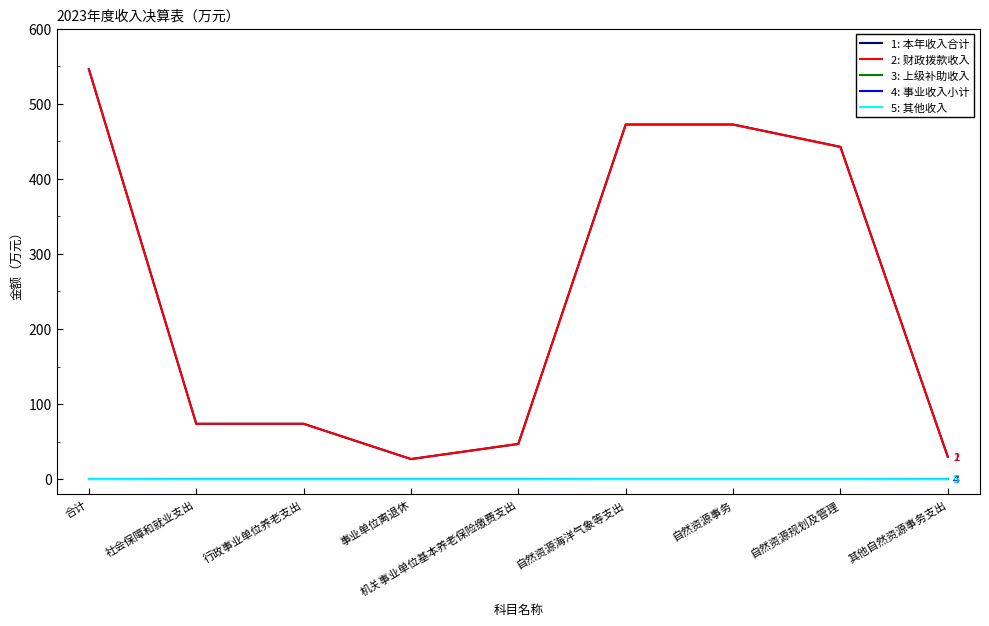

Between 自然资源事务 and 合计, which is larger?

合计